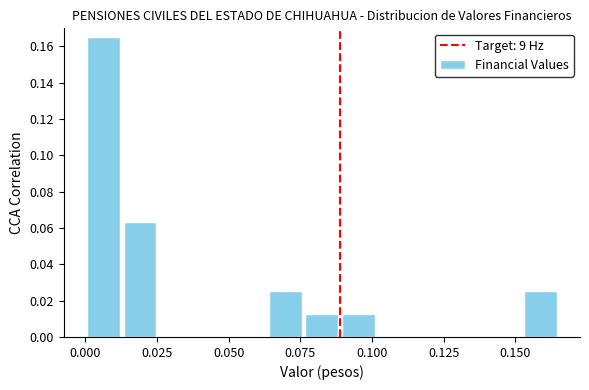

Around what value on the x-axis is the tallest bar? Give the approximate position of its centre, as read against the axis.

0.005